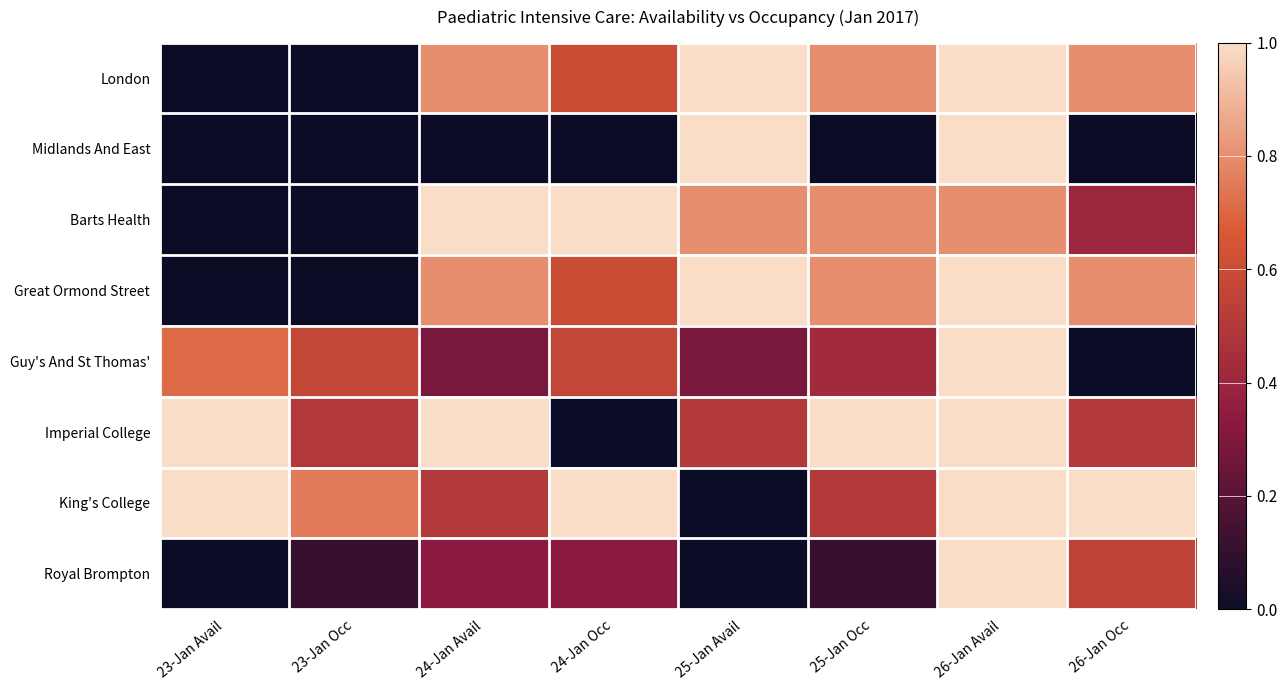

Rank the series at 24-Jan Avail from lowest to highest value.

Midlands And East, Guy's And St Thomas', Royal Brompton, King's College, London, Great Ormond Street, Barts Health, Imperial College